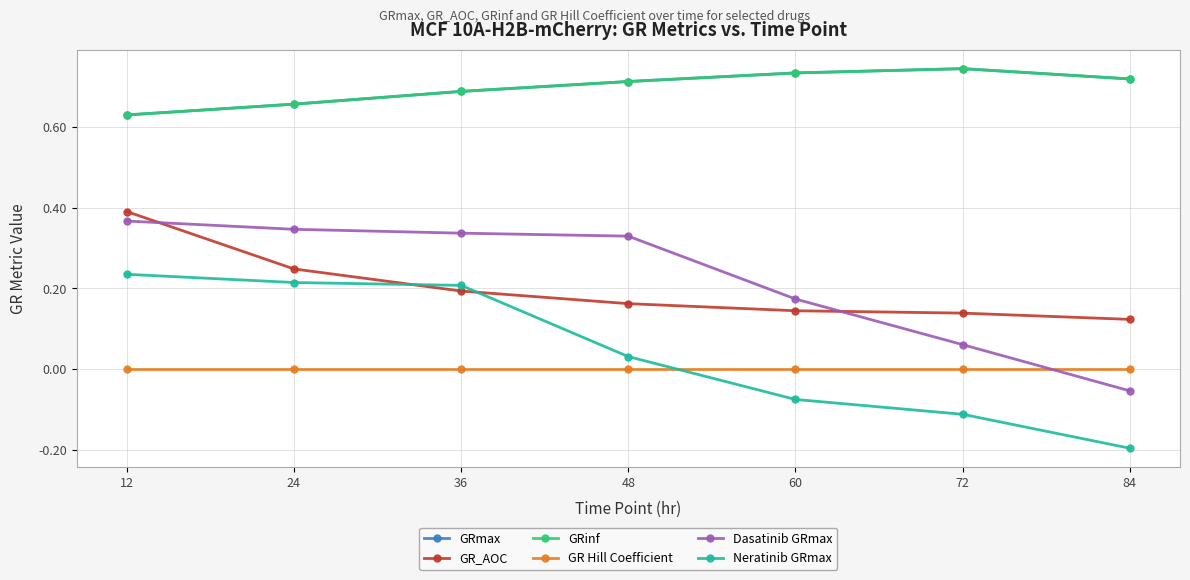

True or false: GRmax and GR Hill Coefficient intersect in this chart.

False